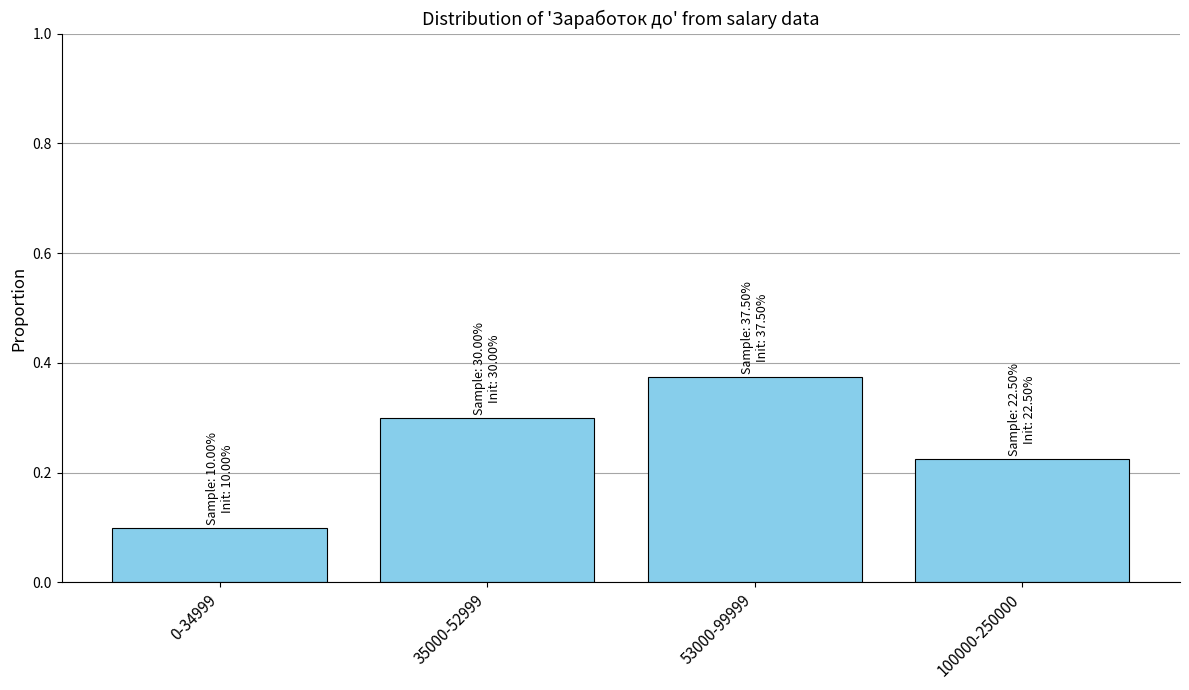

What is the difference between the maximum and minimum values?

0.3